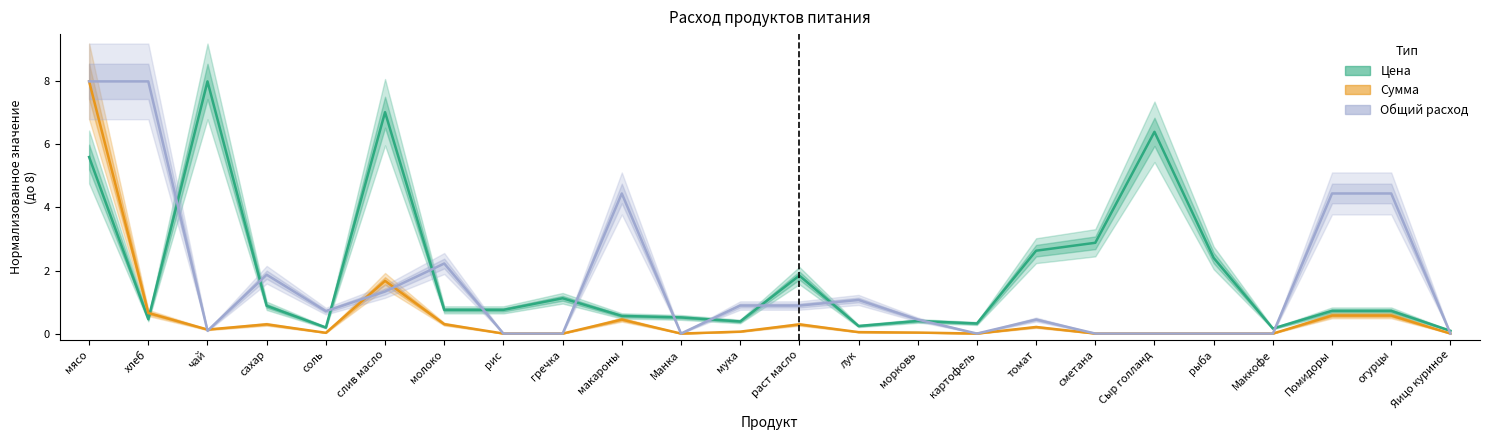

Does the chart have visible grid lines?

No